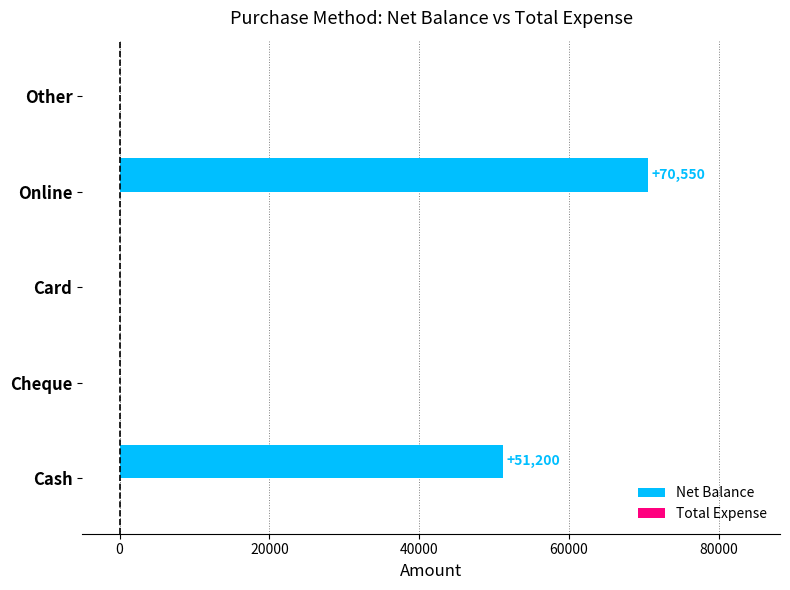

Reading top to bottom, list all the values displayed in this chart.

Other=0	Online=70550	Card=0	Cheque=0	Cash=51200